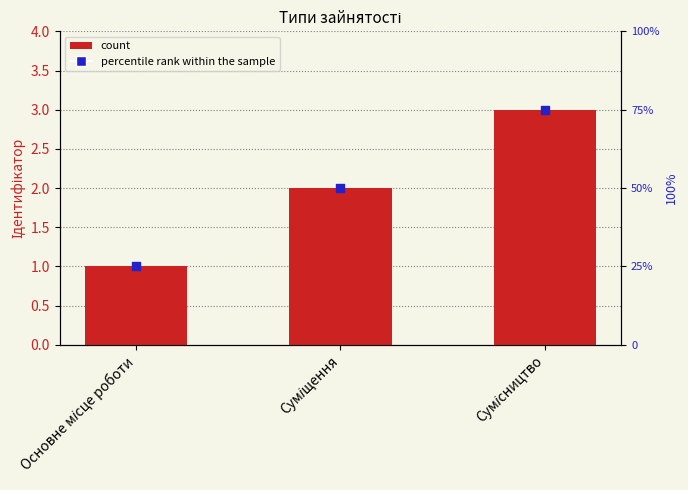

At which category is the sum across all series the highest?

Сумісництво